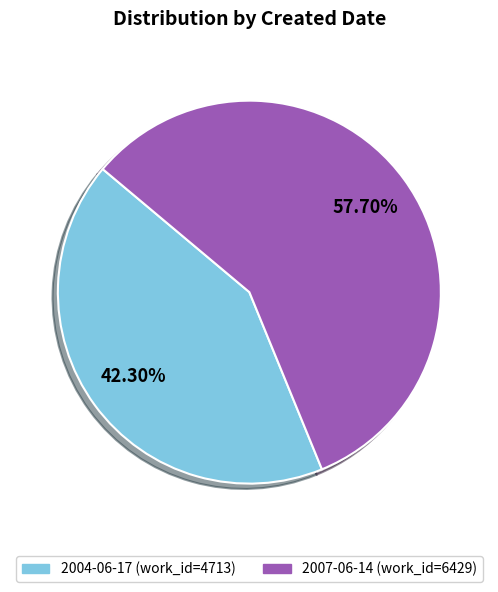

To the nearest percent, what percentage of the pie is 2004-06-17?

42%